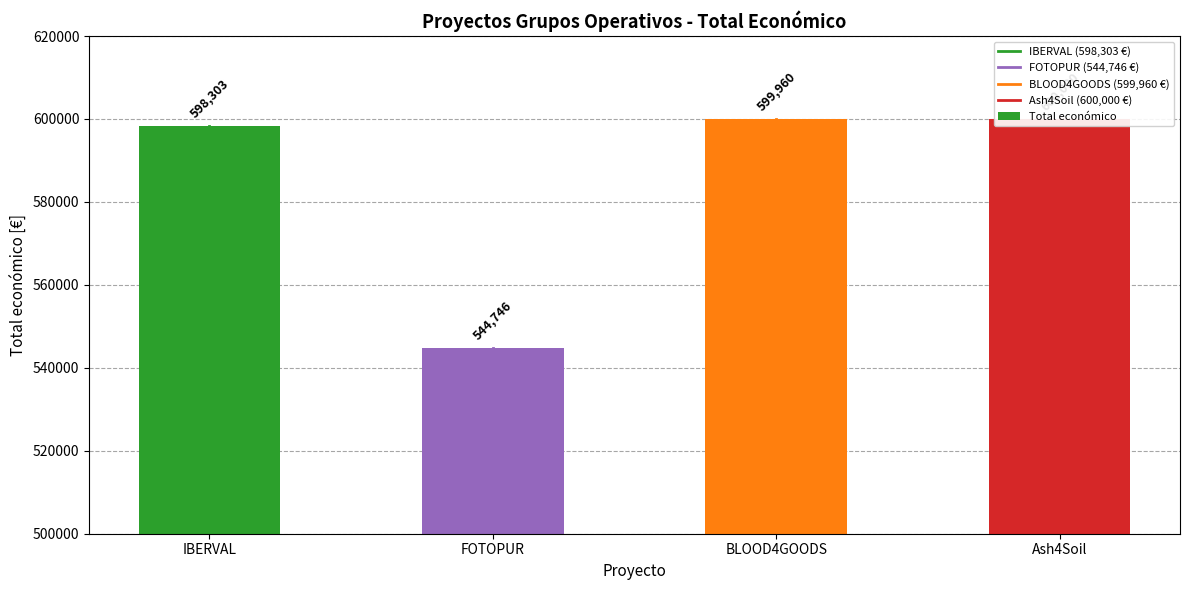

Where is the data nearest to the value 572373?

IBERVAL